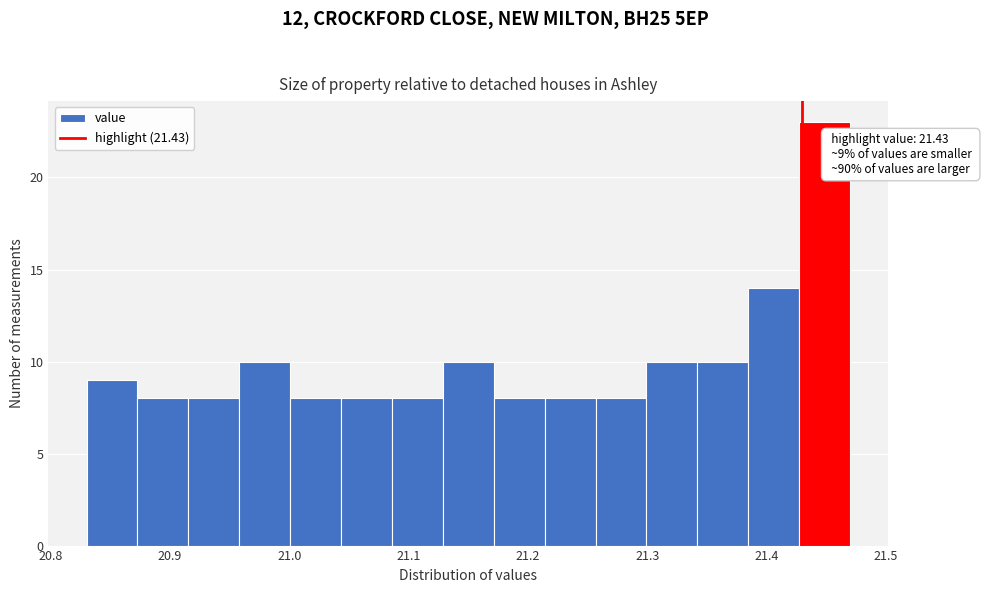

Which range on the x-axis has the tallest bar?

21.43 to 21.47